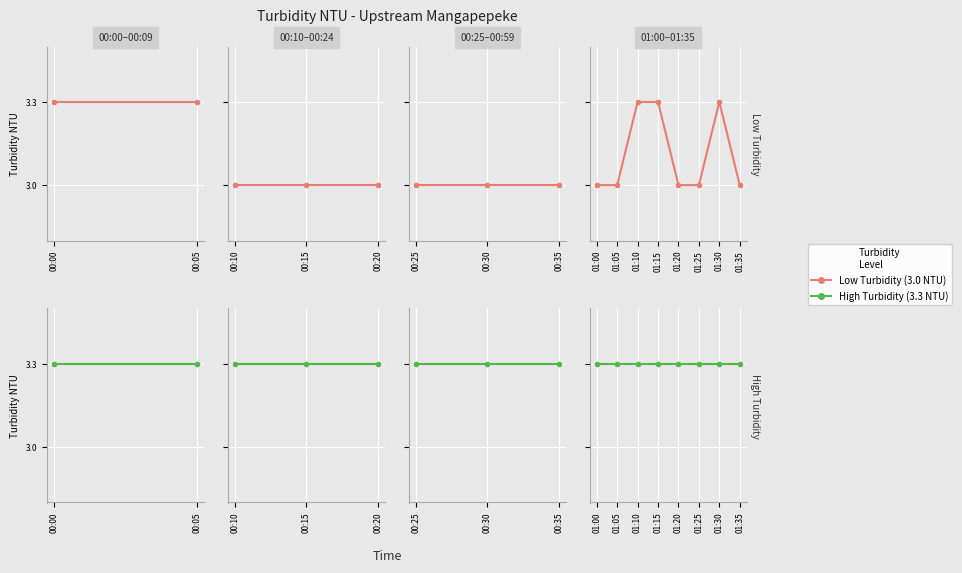

True or false: Low Turbidity and High Turbidity intersect in this chart.

False